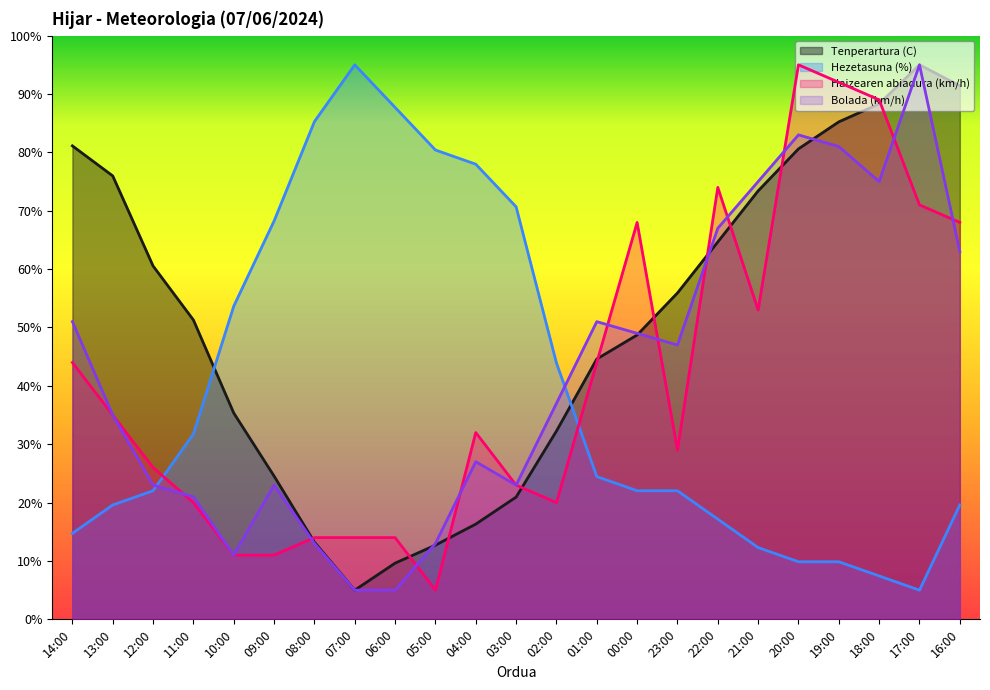

At which category is the sum across all series the highest?

20:00